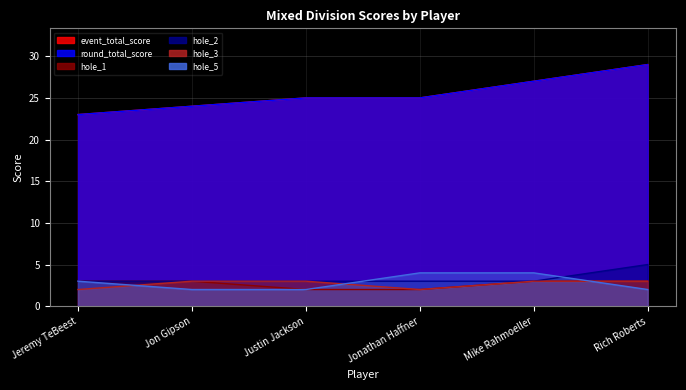

What is the average value of the hole_1 series?

3